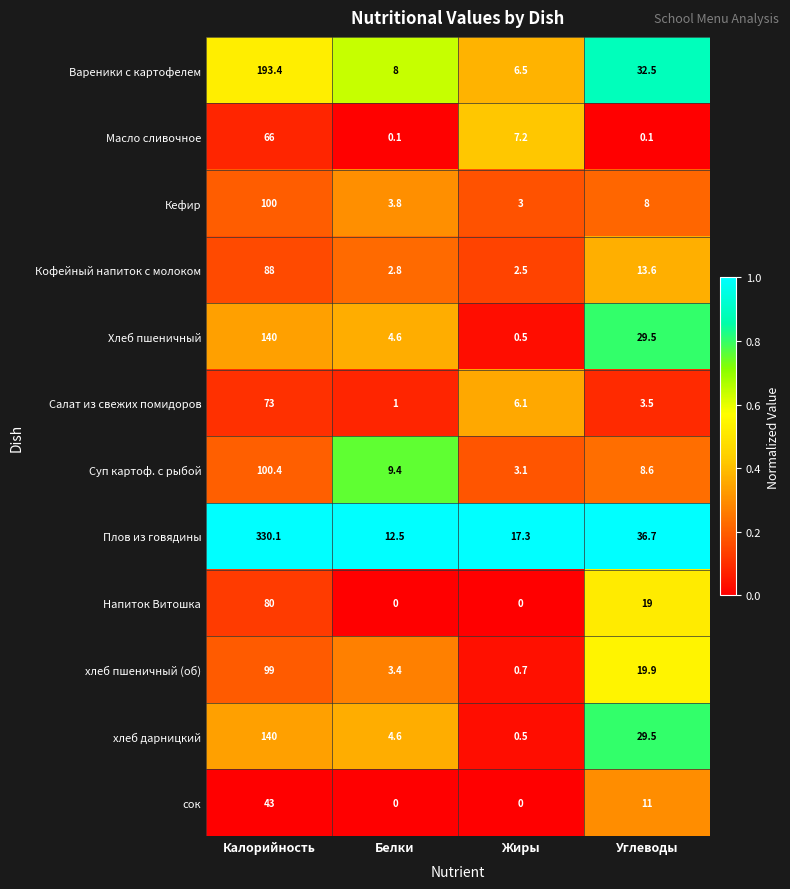

What is the maximum value shown in the chart?

330.1